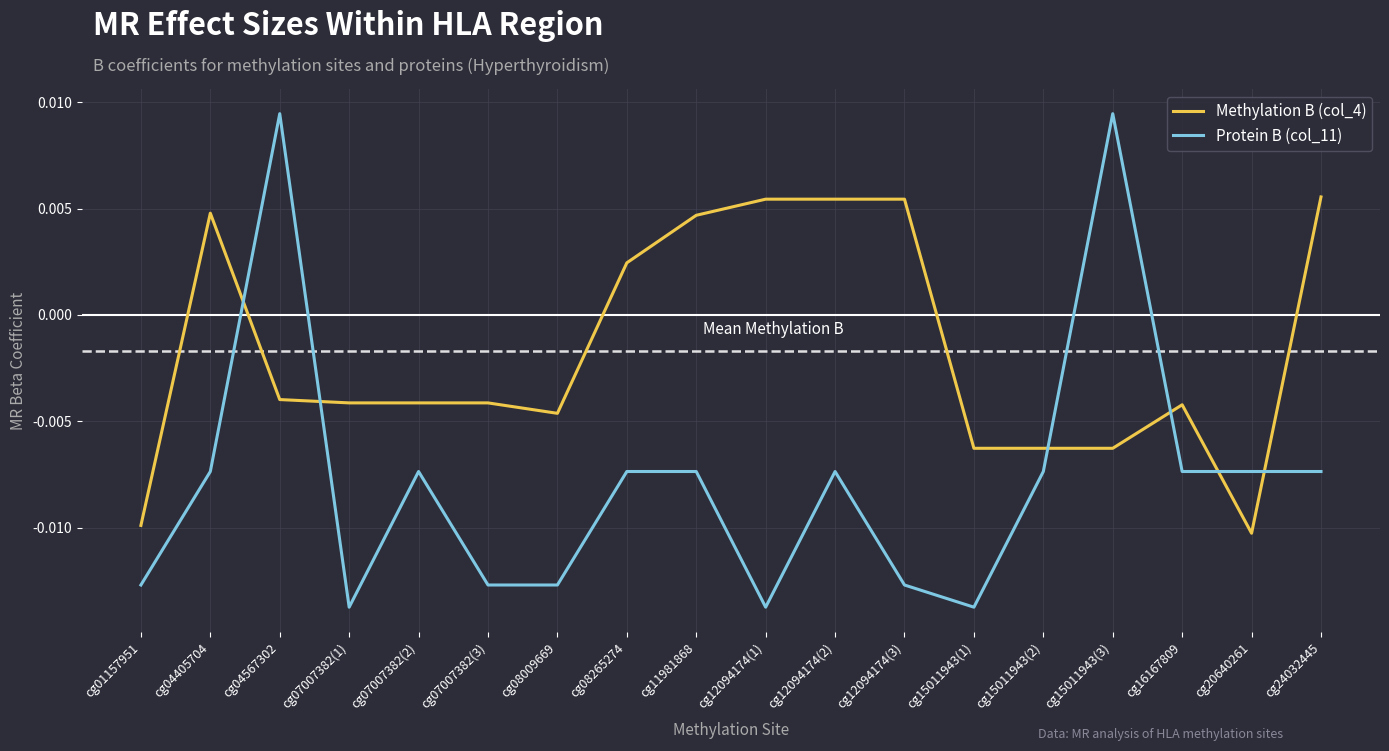

At which label does Methylation B (col_4) first exceed 0?

cg04405704